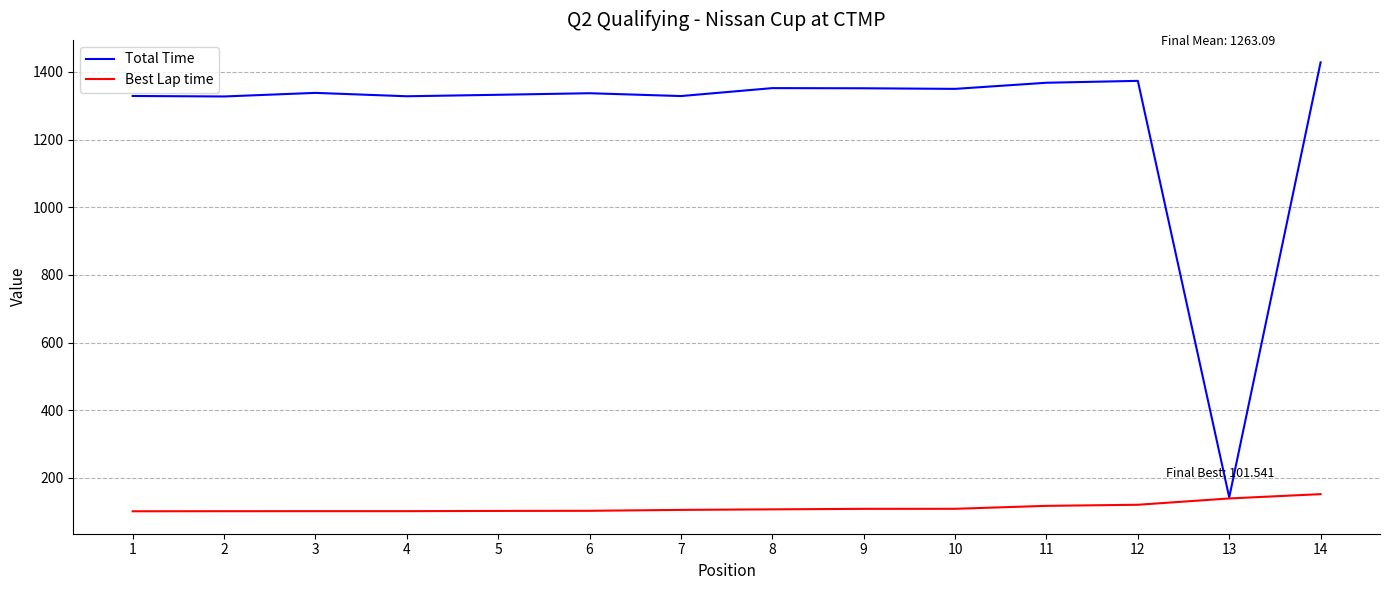

Which series has the largest range (max minus min)?

Total Time